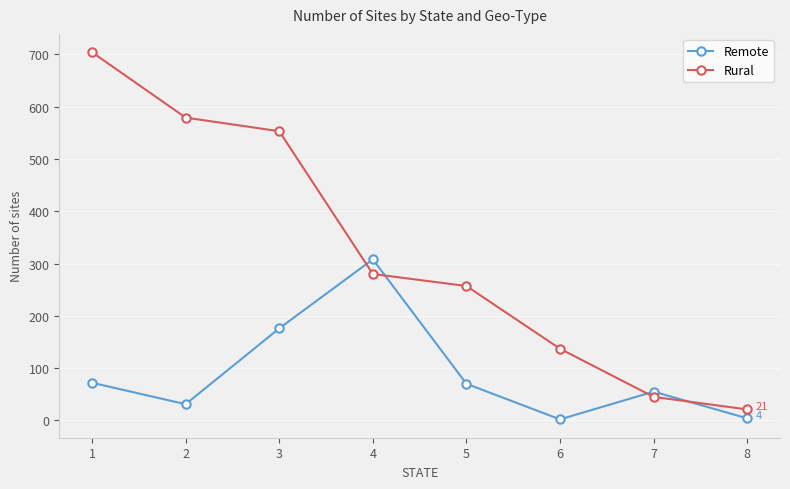

Does the chart have visible grid lines?

Yes